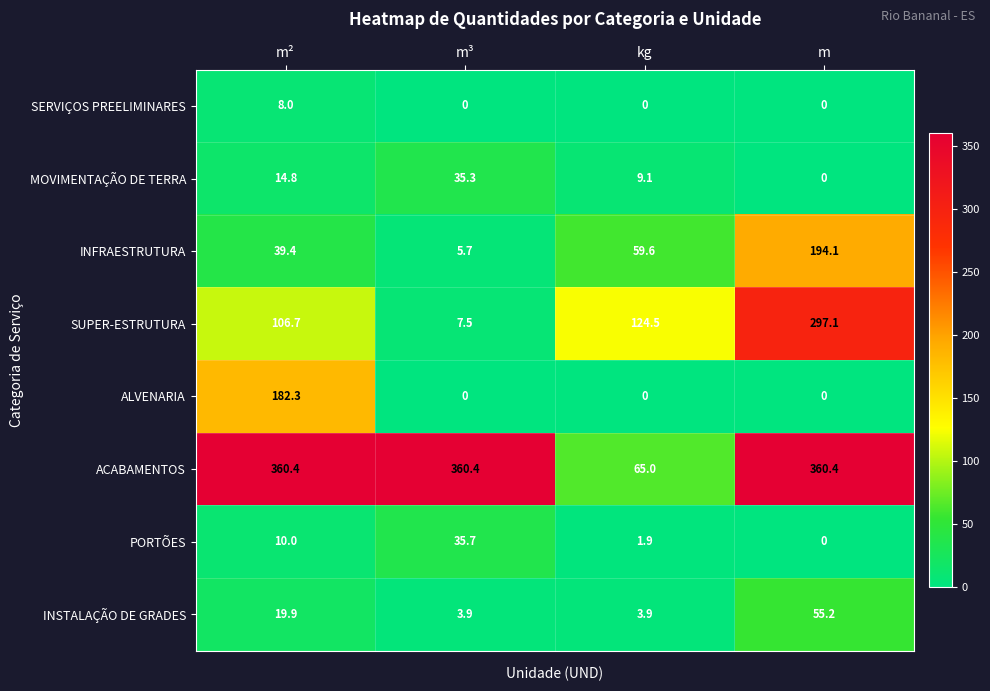

Which series has the largest range (max minus min)?

ACABAMENTOS